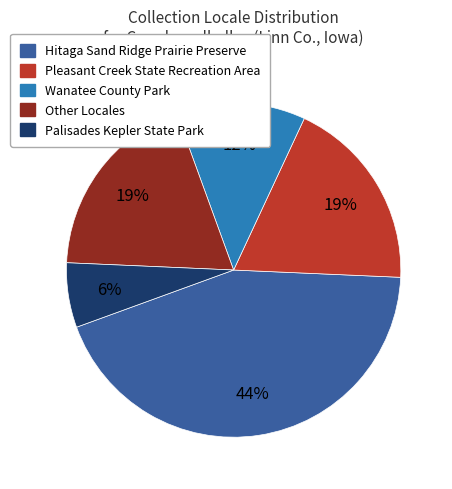

Combined, do Palisades Kepler State Park and Pleasant Creek State Recreation Area account for over 50%?

No